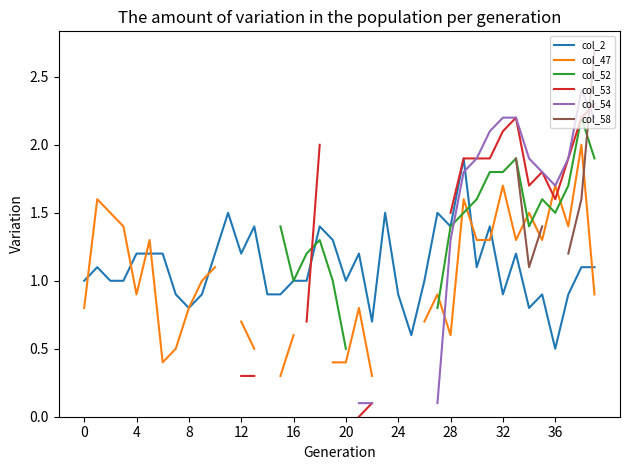

Which series has the largest range (max minus min)?

col_54